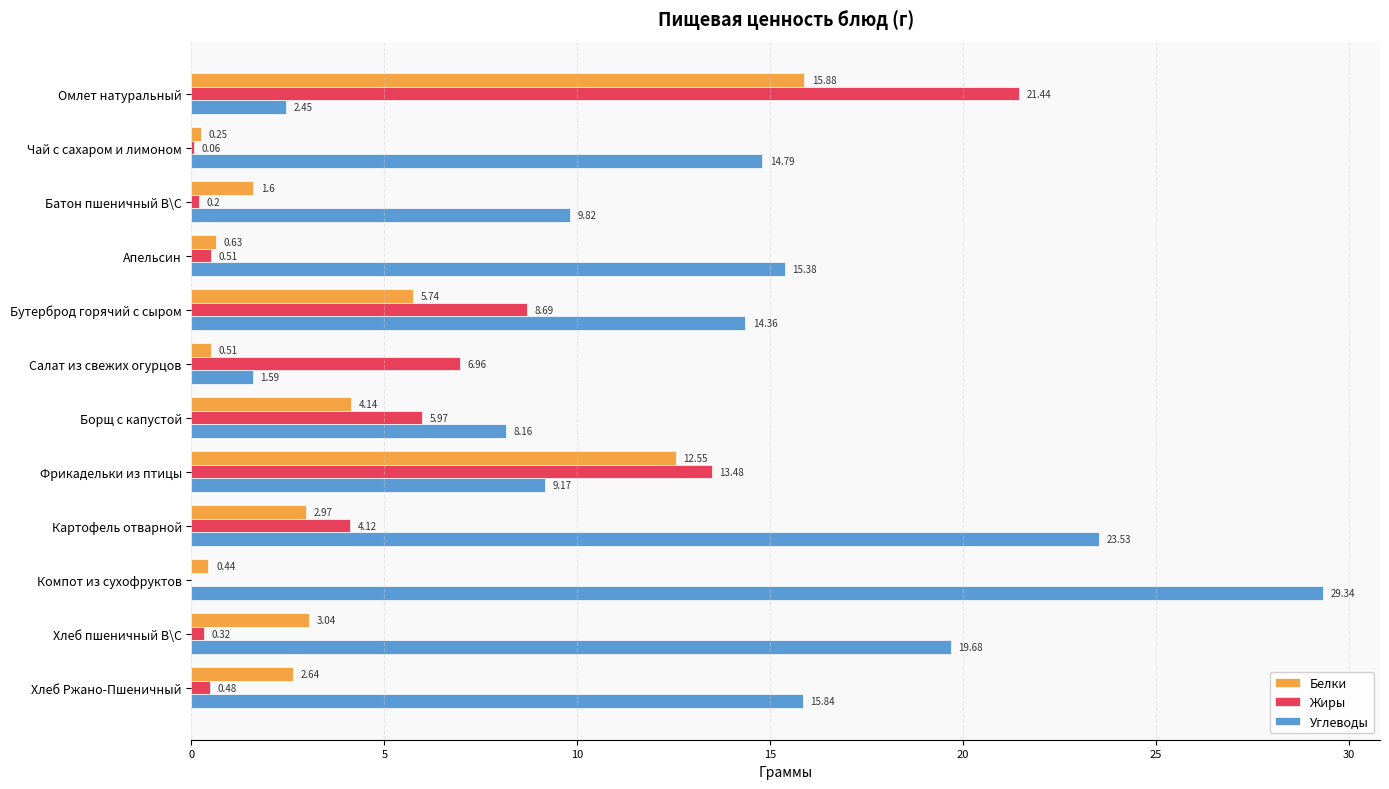

What is the sum of all Жиры values?

62.2